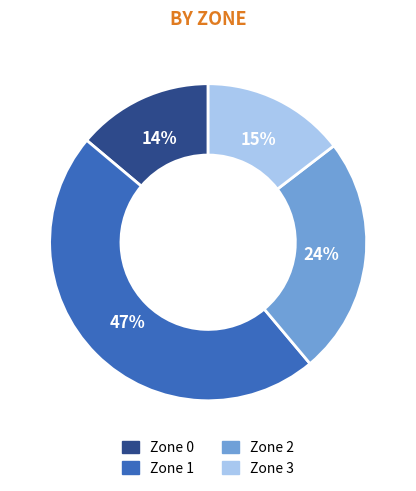

To the nearest percent, what percentage of the pie is Zone 0?

14%